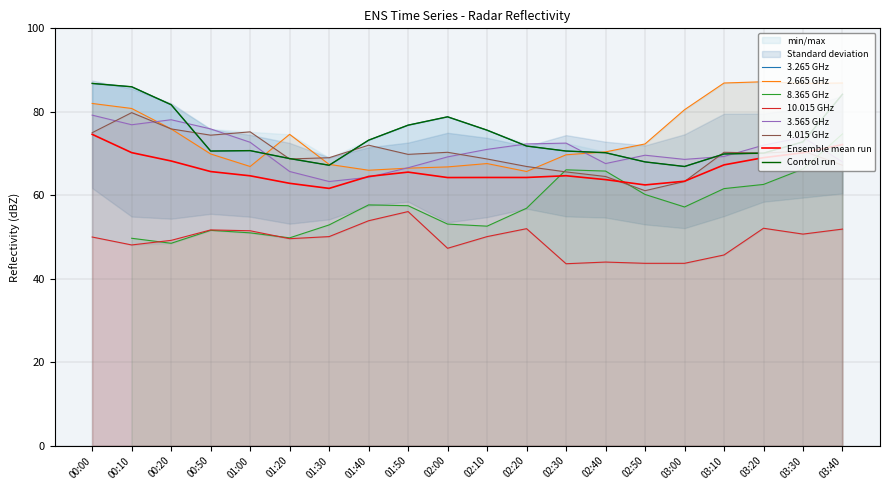

At how many categories does at least one series exceed 45?

20